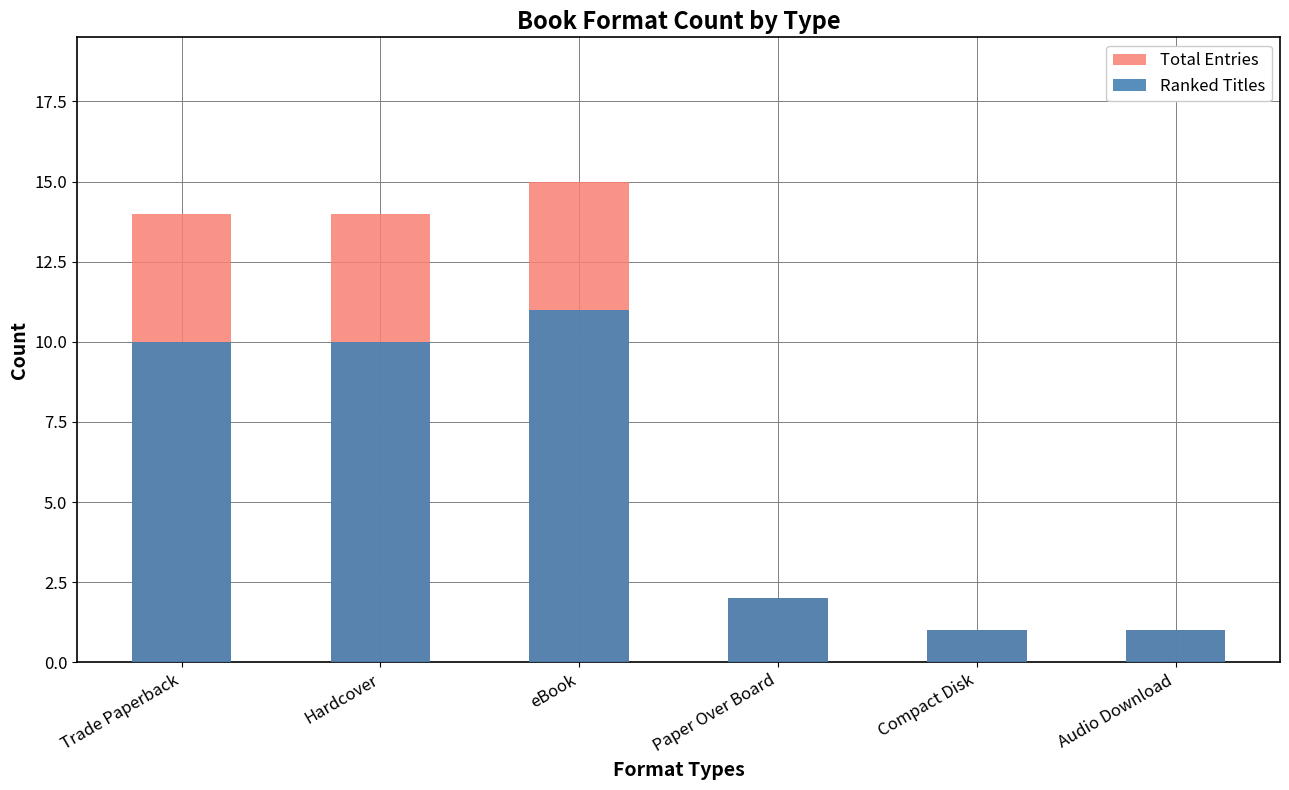

How many data points in Total Entries are above 14?

1